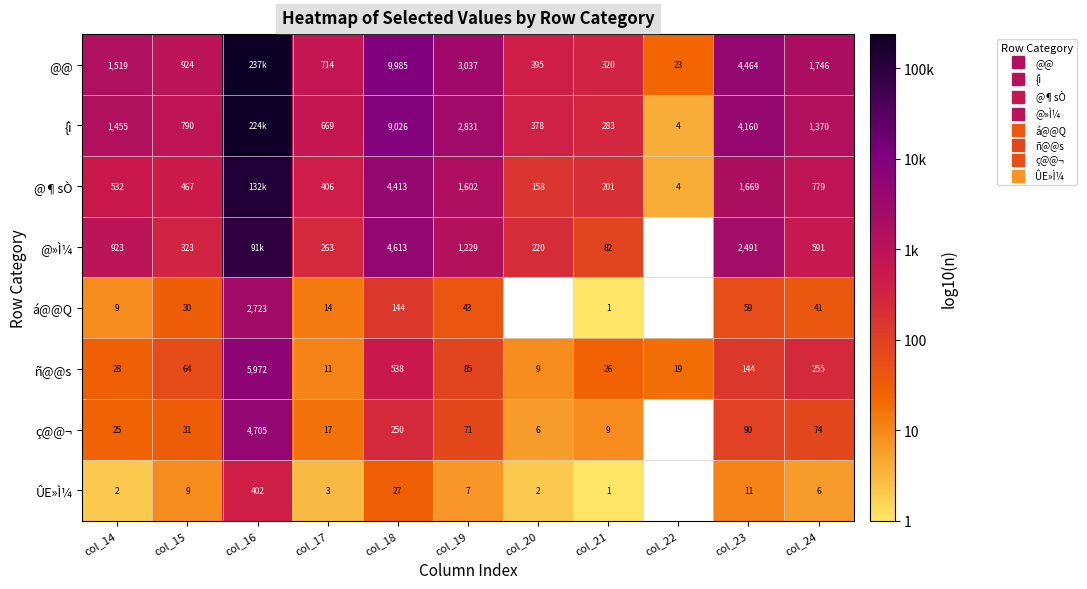

Count the number of data series in this chart.

8